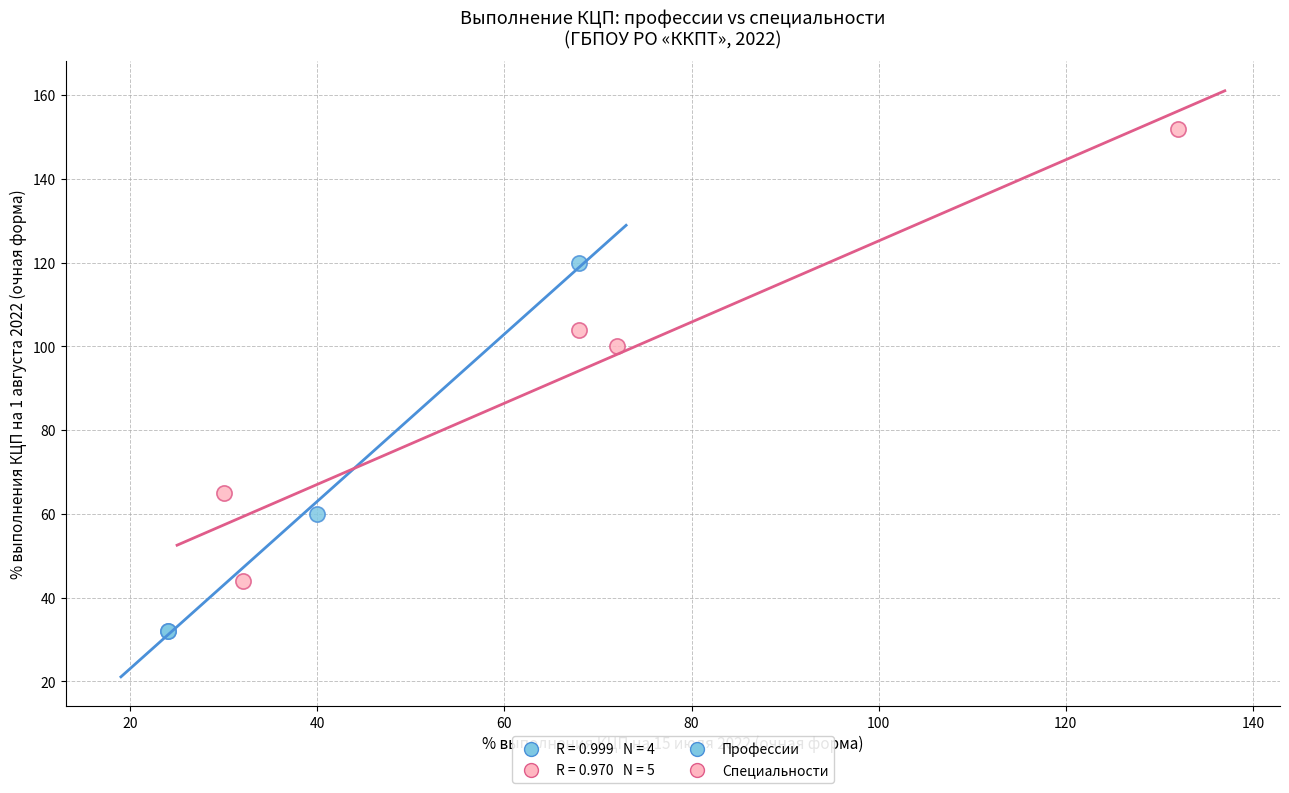

Which series contains the lowest Y value?

Профессии